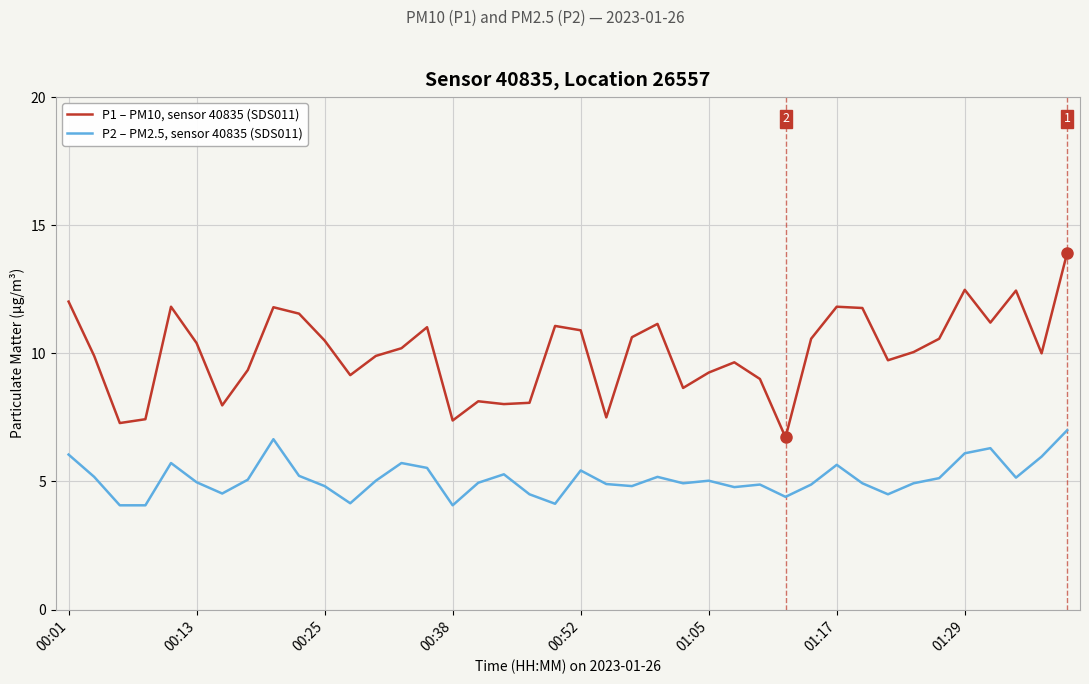

What is the maximum value shown in the chart?

13.9